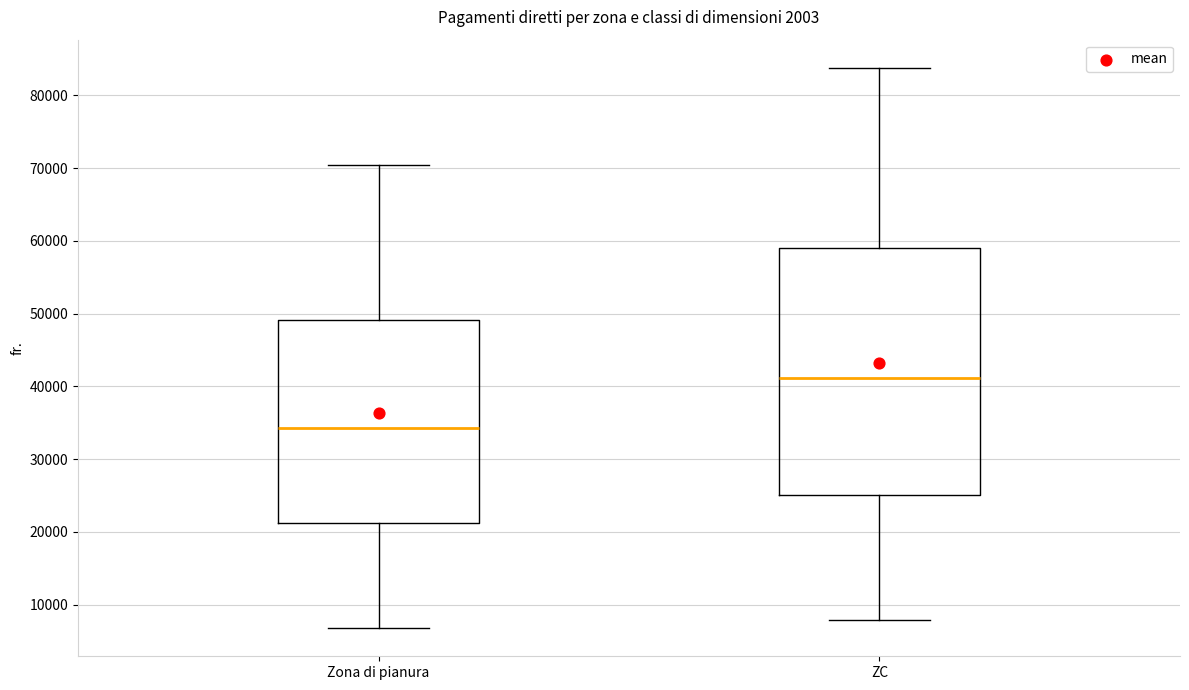

Reading left to right, read every box against the y-axis: the position of its median line, the range the box covers, and the ends of its whiskers. The values are not printed on the chart, so give them approximately, as read against the axis.

Zona di pianura: median 34000, box 21000 to 49000, whiskers 7000 to 70000
ZC: median 41000, box 25000 to 59000, whiskers 8000 to 84000